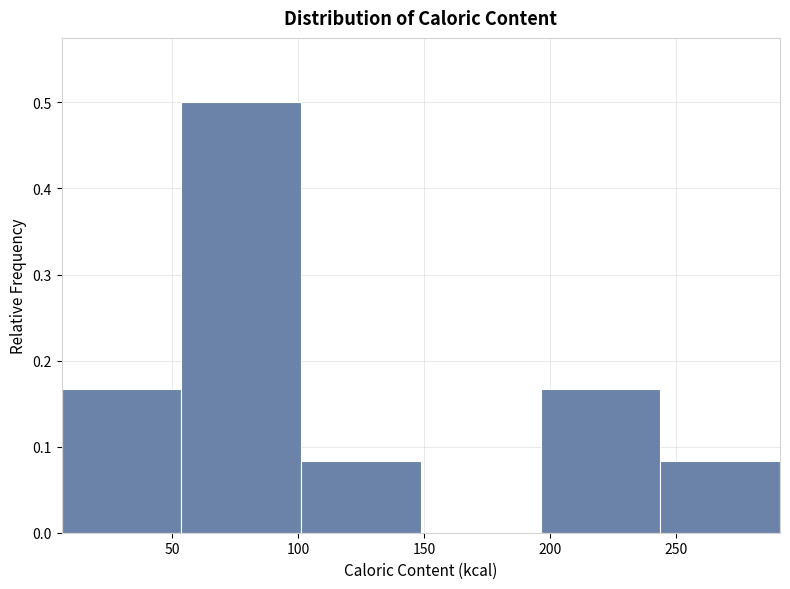

How tall is the bar that spans 5 to 55 on the x-axis? Neither the bar edges nor the heights are printed on the chart, so give them approximately, as read against the axes.

0.17